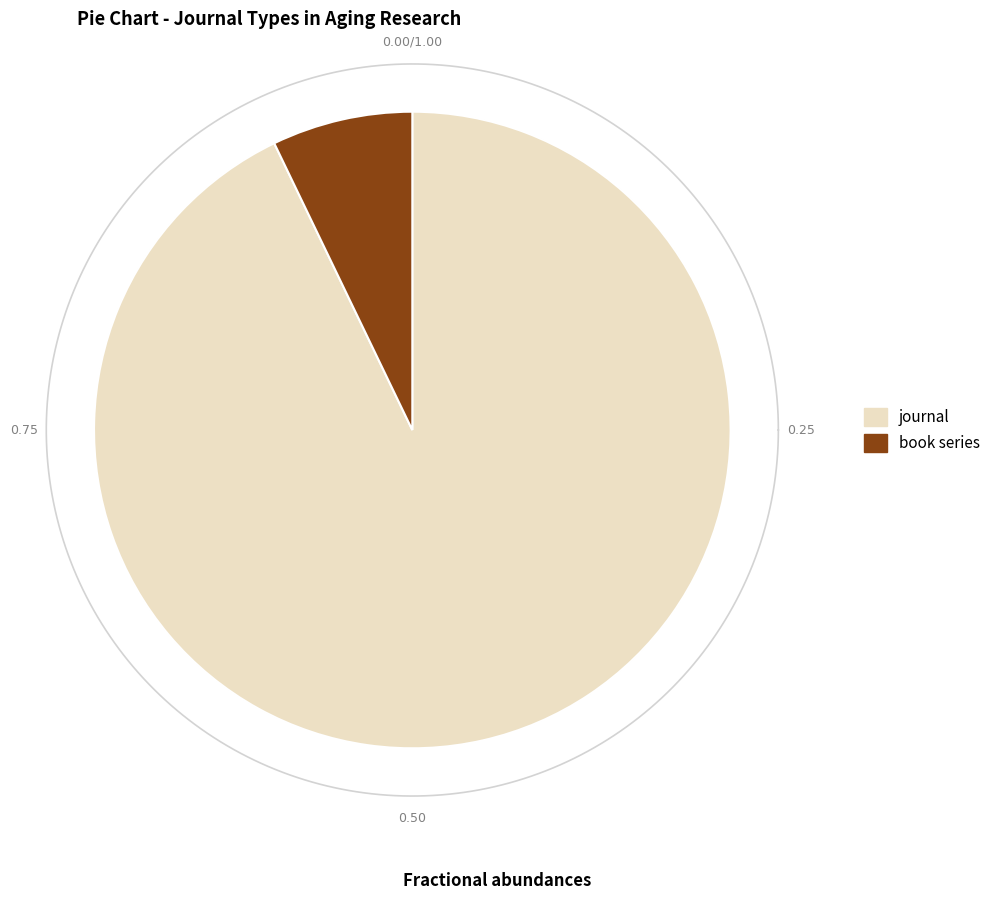

To the nearest percent, what portion does journal represent?

93%